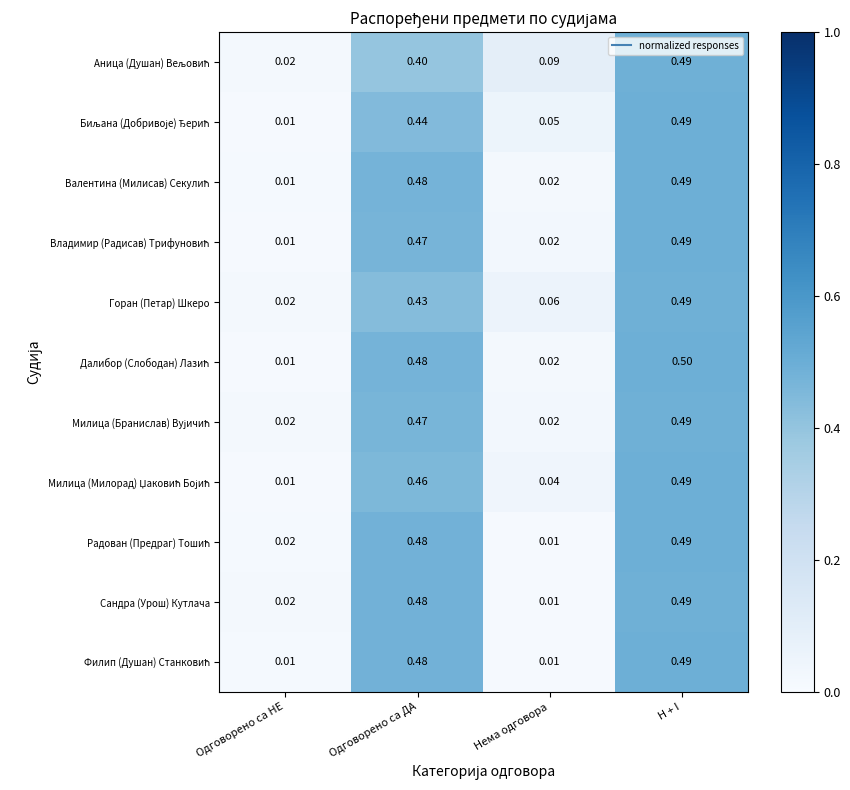

At which category is the sum across all series the highest?

H + I